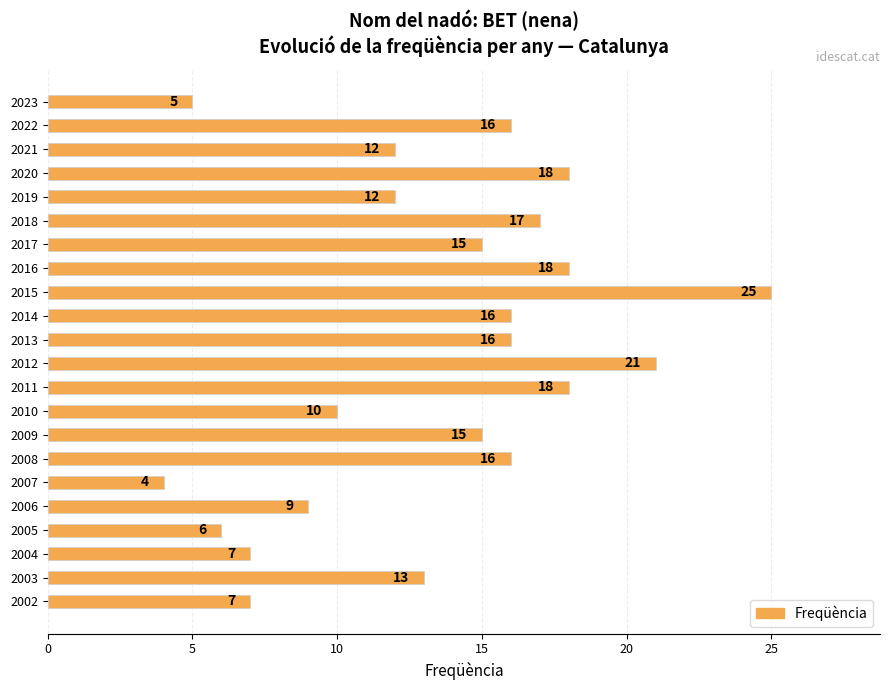

How many bars are there in total?

22